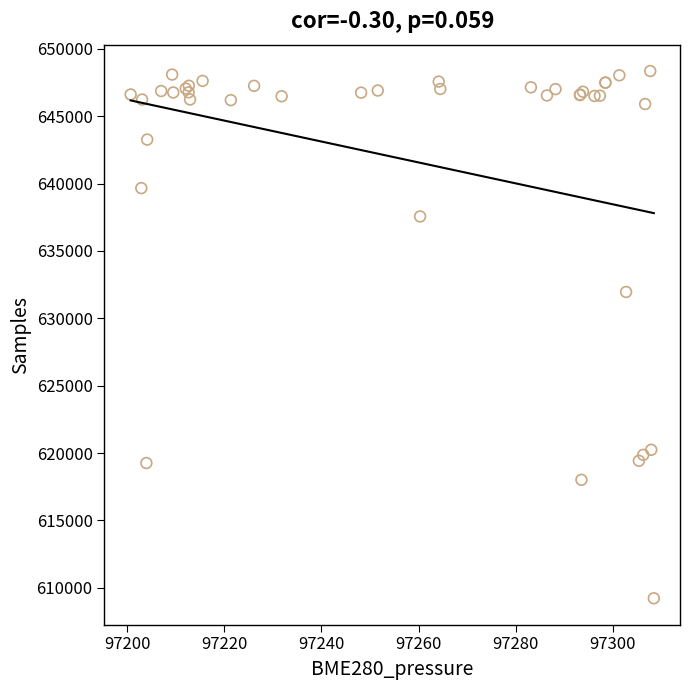

What Y value in the scatter plot is closest to 628788?

631956